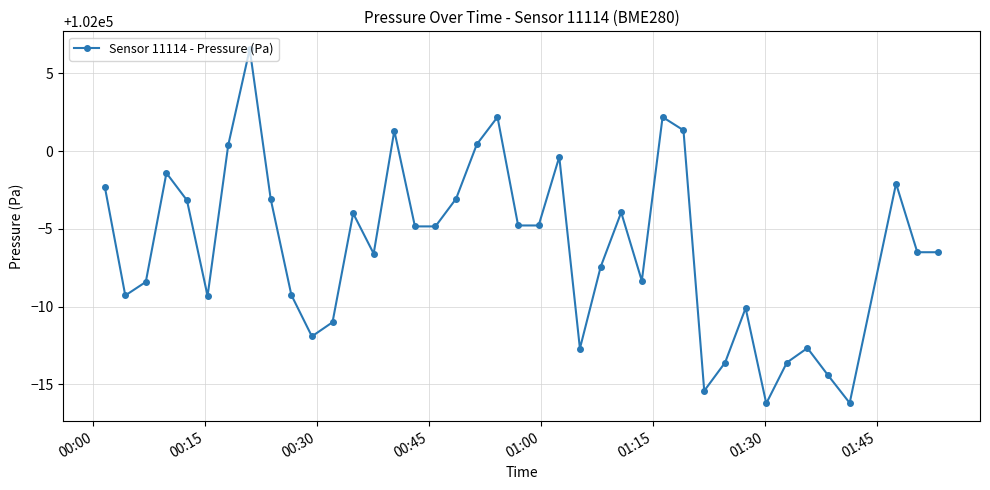

How many lines are shown in the chart?

1